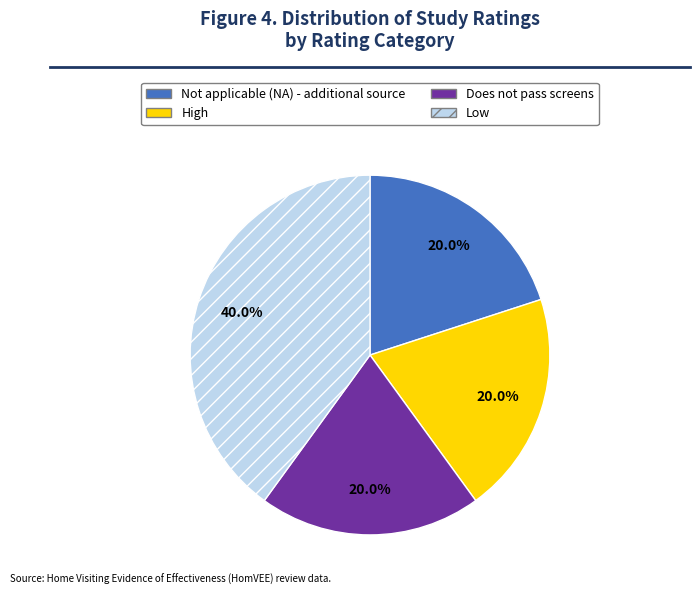

To the nearest percent, what is the difference between the largest and smallest slice percentages?

20%